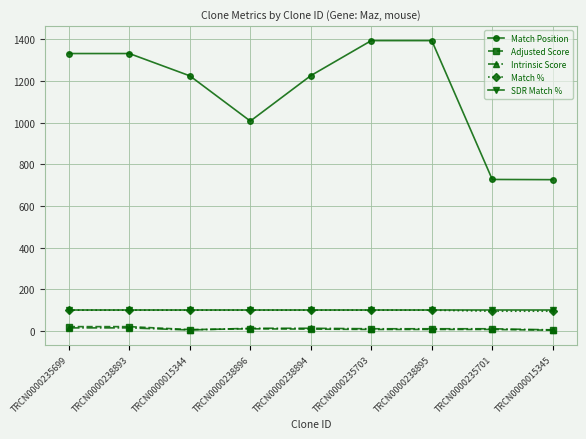

How many lines are shown in the chart?

5